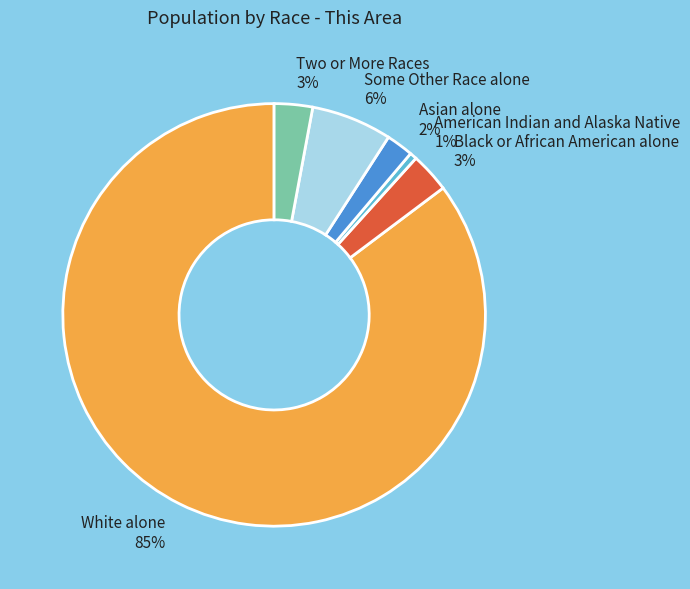

Count the number of slices in the pie.

6